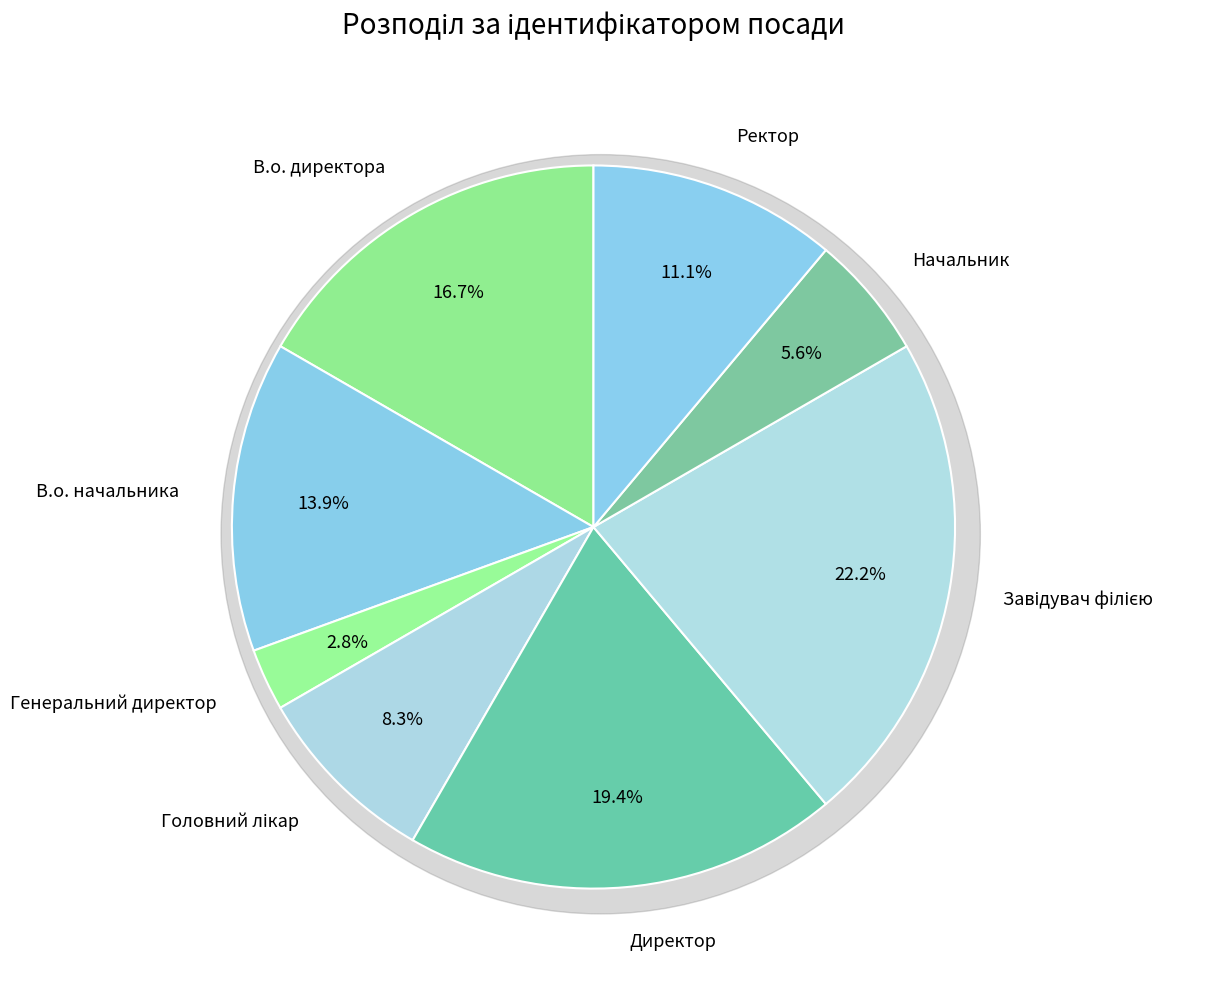

What is the ratio of the value at Ректор to the value at Генеральний директор?

4.0